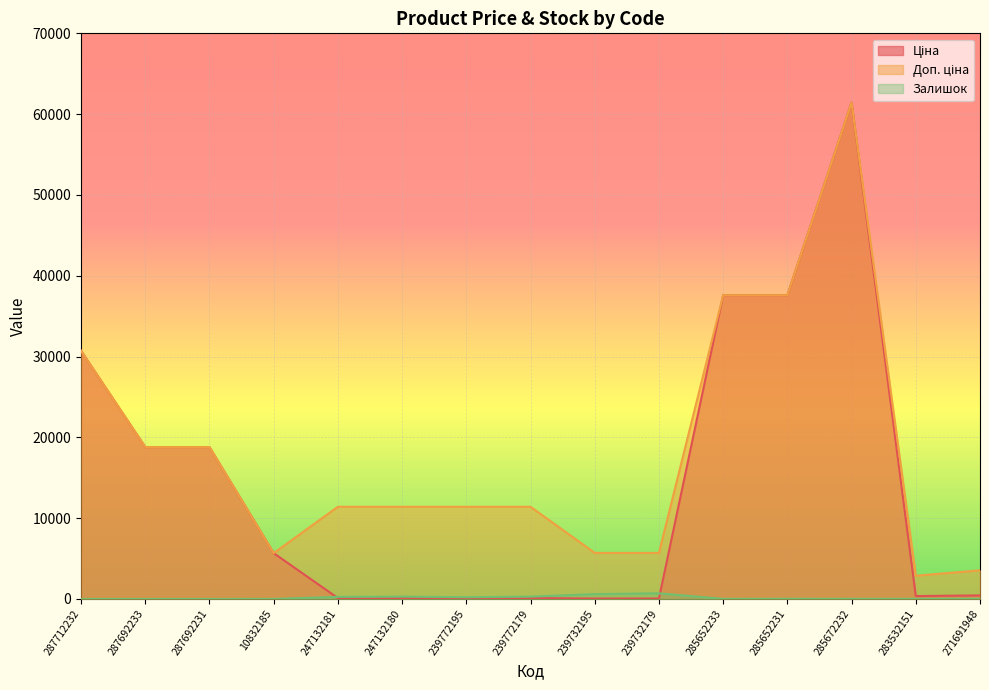

Which label corresponds to the smallest value in the chart?

287712232